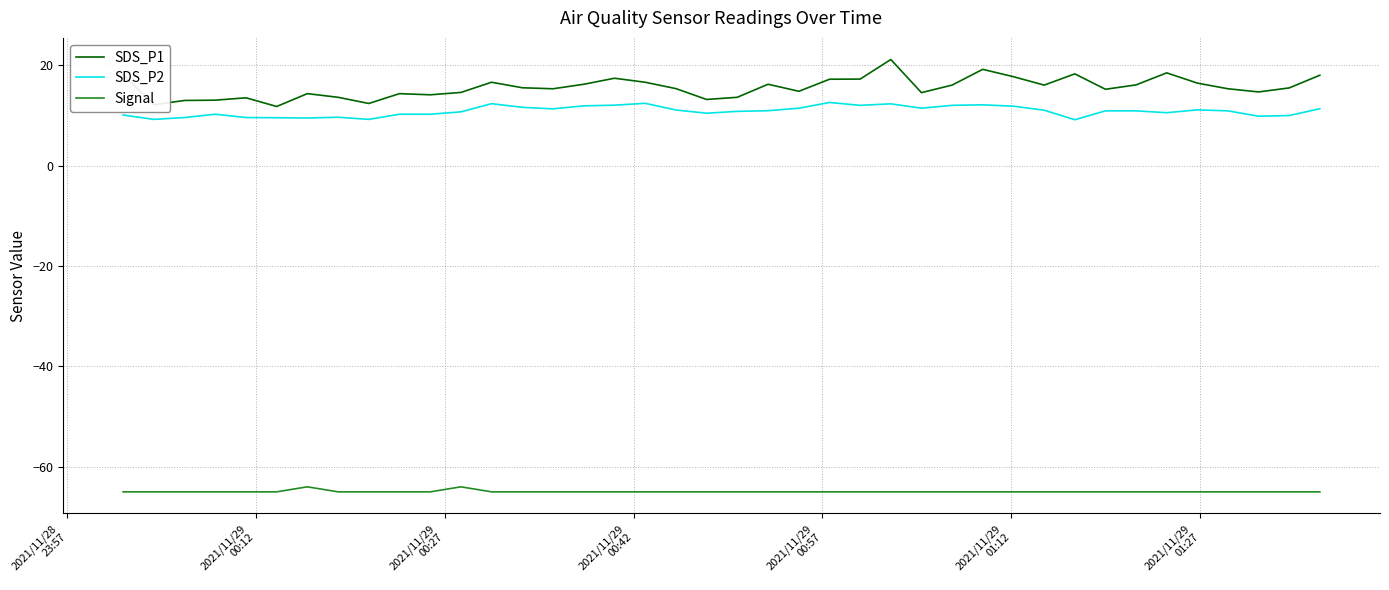

Is this an area chart (filled region under the line)?

No